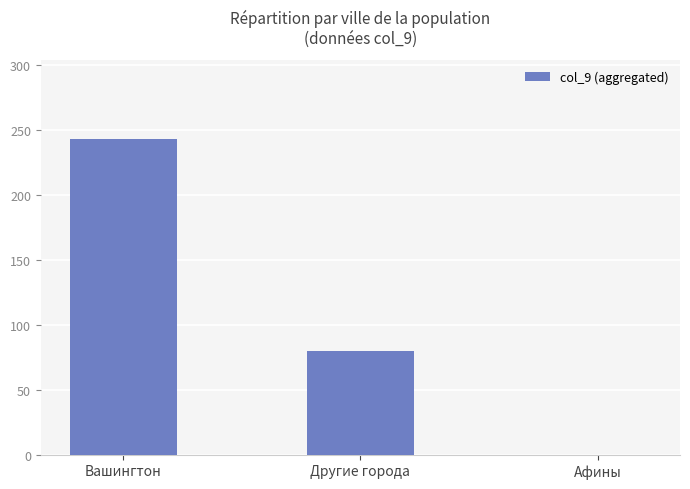

What is the sum of the values at Вашингтон and Афины?

243